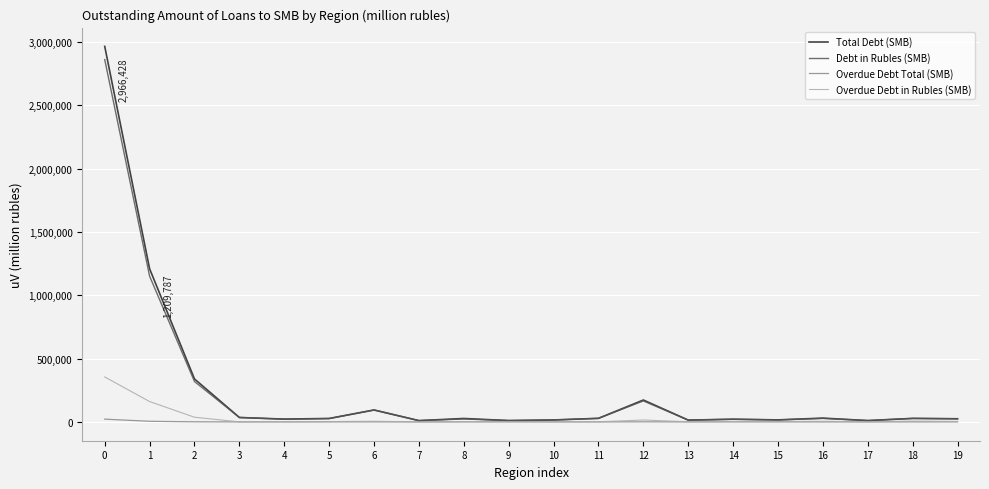

True or false: Debt in Rubles (SMB) has more than 0 points higher than both neighbors.

True